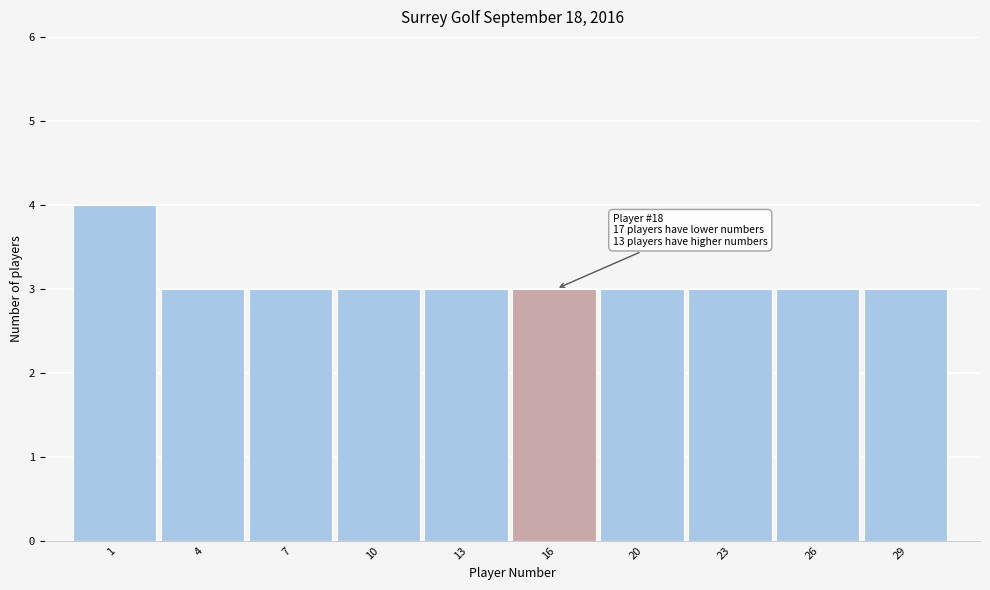

Reading left to right, list all the values displayed in this chart.

4	3	3	3	3	3	3	3	3	3